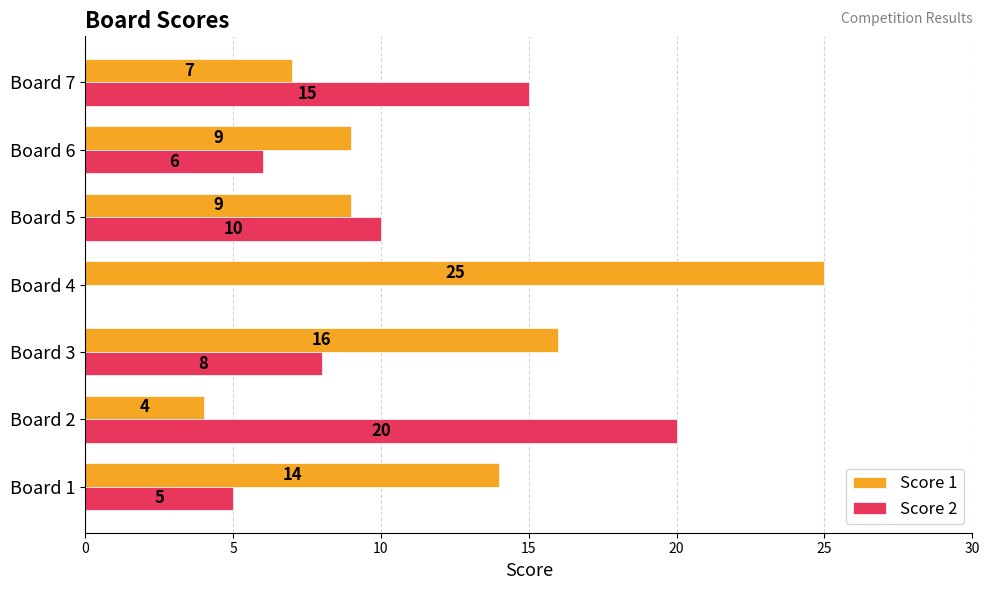

Is the value of Score 2 at Board 4 greater than the value of Score 1 at Board 5?

No